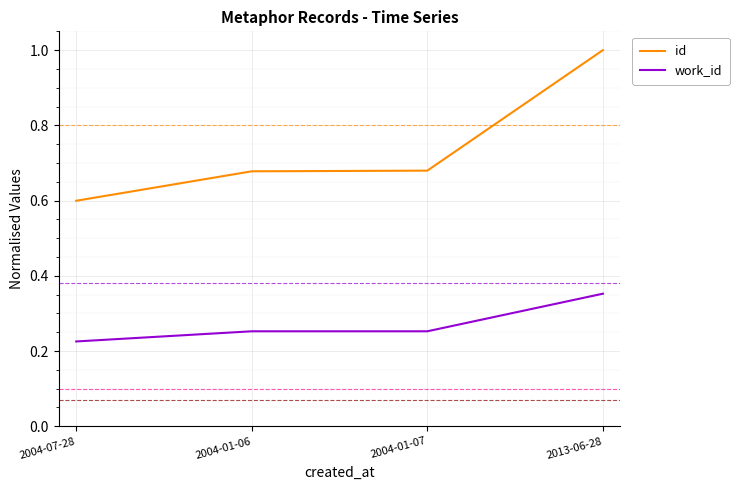

True or false: id has a value of 0.2 at 2004-01-07.

False